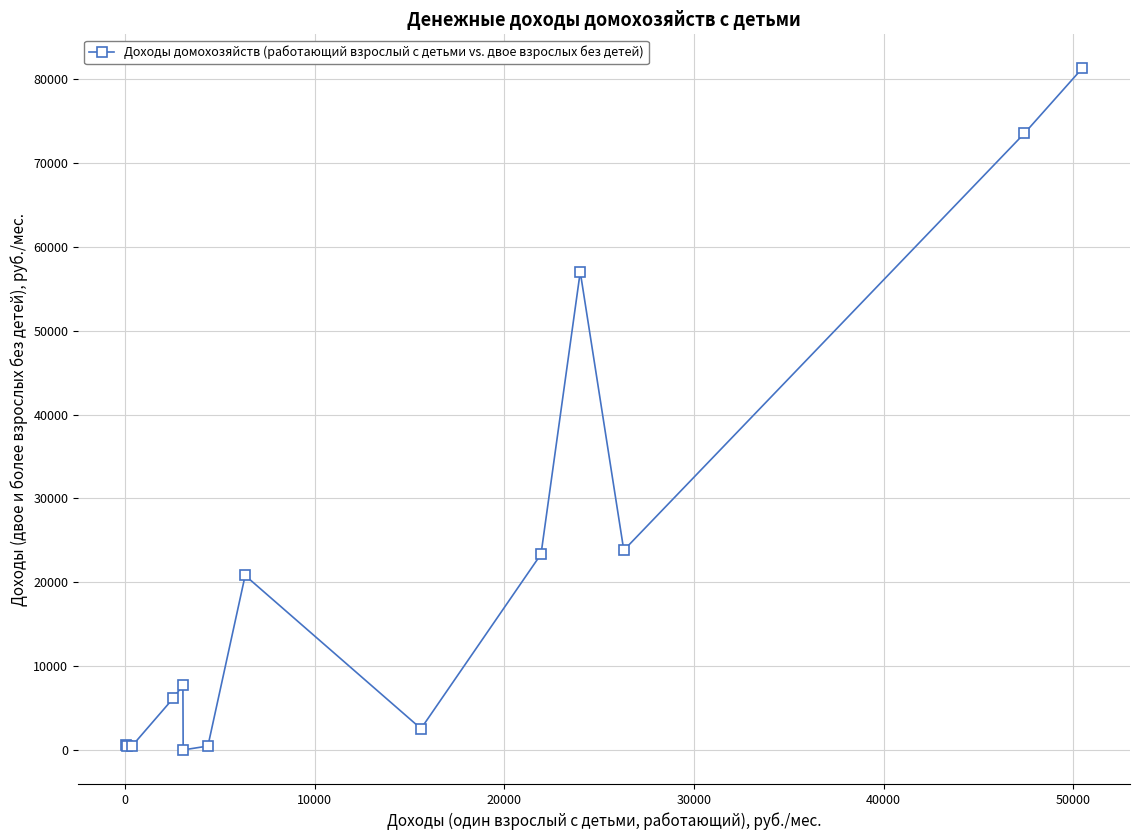

What is the difference between the maximum and minimum values?

81275.5